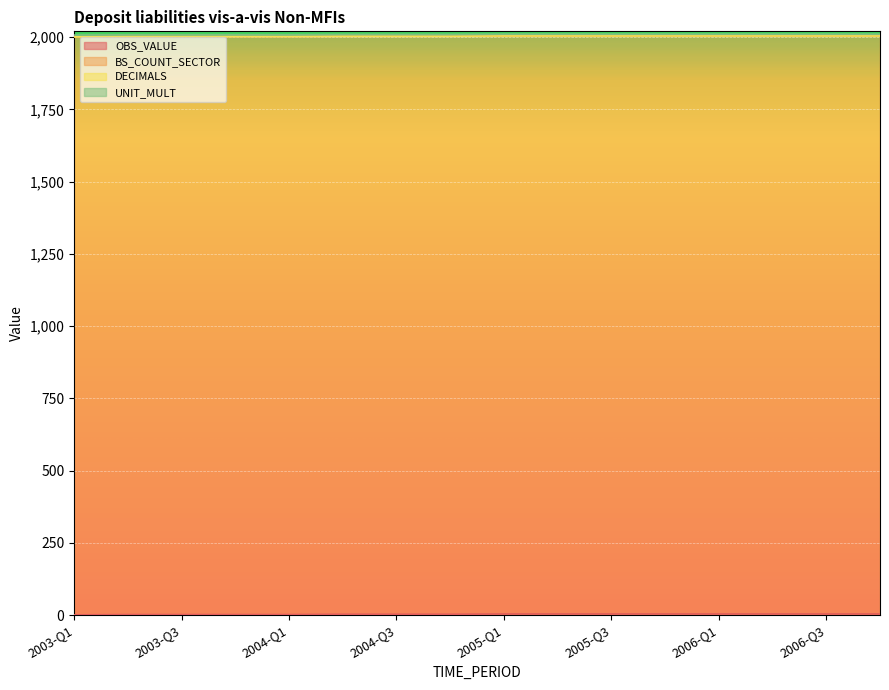

True or false: BS_COUNT_SECTOR and UNIT_MULT intersect in this chart.

False